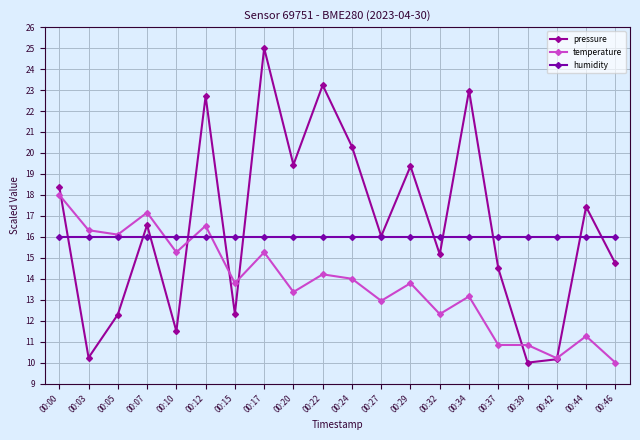

What is the difference between the second highest and second lowest values in the temperature series?

6.9